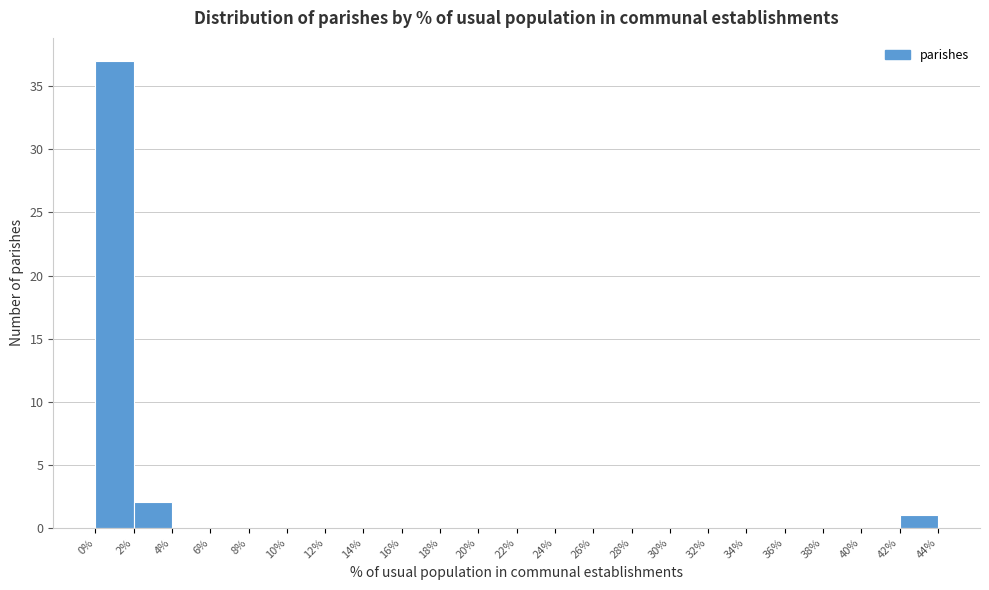

Reading left to right, list every bar in this chart as the range it spans on the x-axis followed by its height. The values are not printed on the chart, so give them approximately, as read against the axis.

0% to 2%: 37
2% to 4%: 2
4% to 6%: 0
6% to 8%: 0
8% to 10%: 0
10% to 12%: 0
12% to 14%: 0
14% to 16%: 0
16% to 18%: 0
18% to 20%: 0
20% to 22%: 0
22% to 24%: 0
24% to 26%: 0
26% to 28%: 0
28% to 30%: 0
30% to 32%: 0
32% to 34%: 0
34% to 36%: 0
36% to 38%: 0
38% to 40%: 0
40% to 42%: 0
42% to 44%: 1